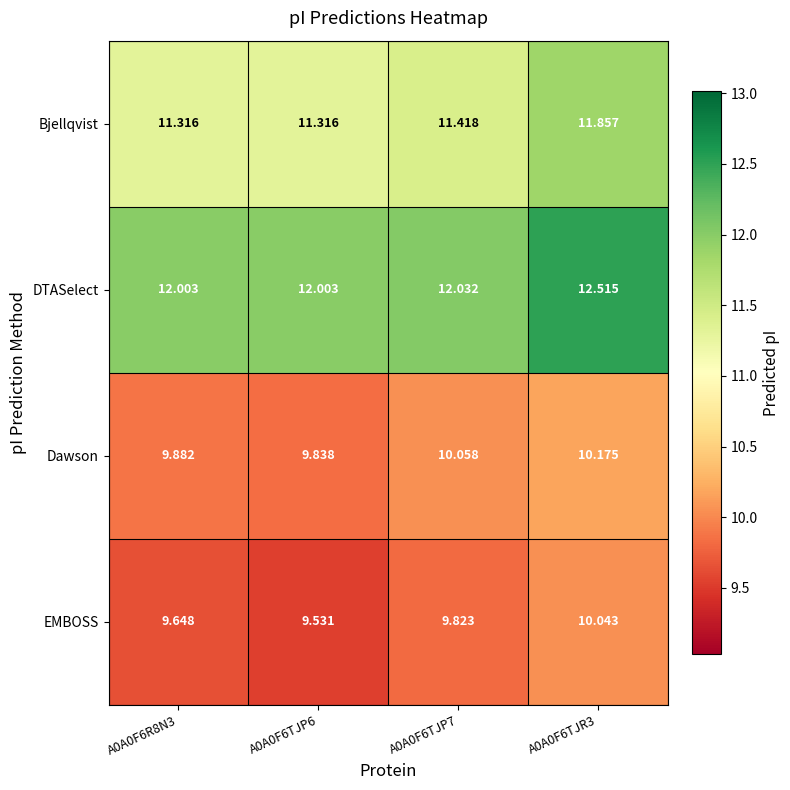

Which series has the largest range (max minus min)?

Bjellqvist